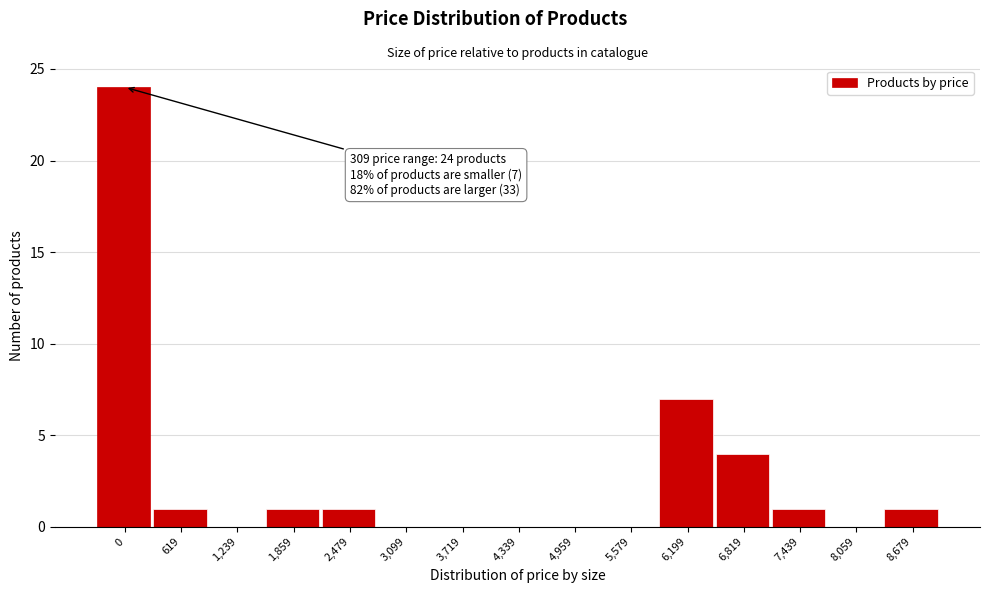

Reading right to left, list all the values displayed in this chart.

8,679=1	8,059=0	7,439=1	6,819=4	6,199=7	5,579=0	4,959=0	4,339=0	3,719=0	3,099=0	2,479=1	1,859=1	1,239=0	619=1	0=24